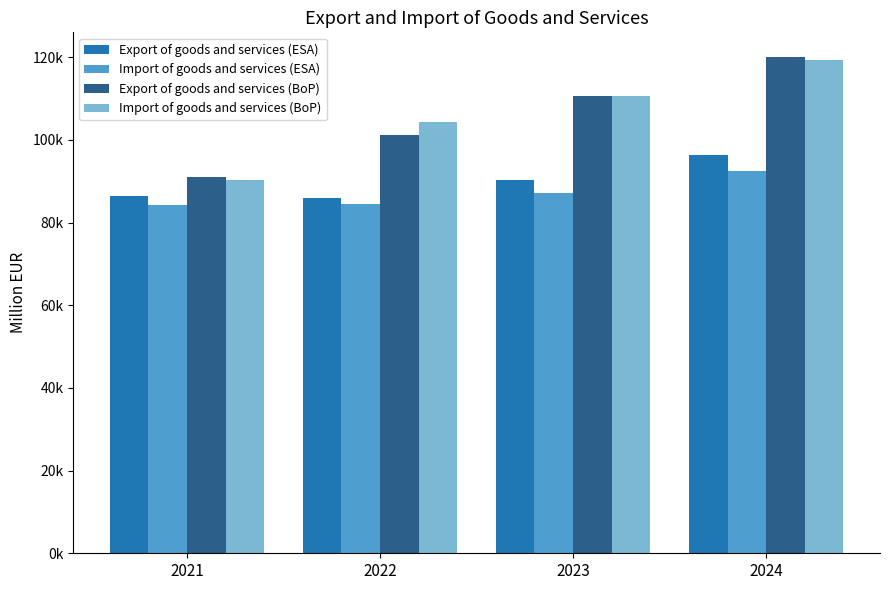

What is the difference between the highest and lowest values at 2024?

27594.7